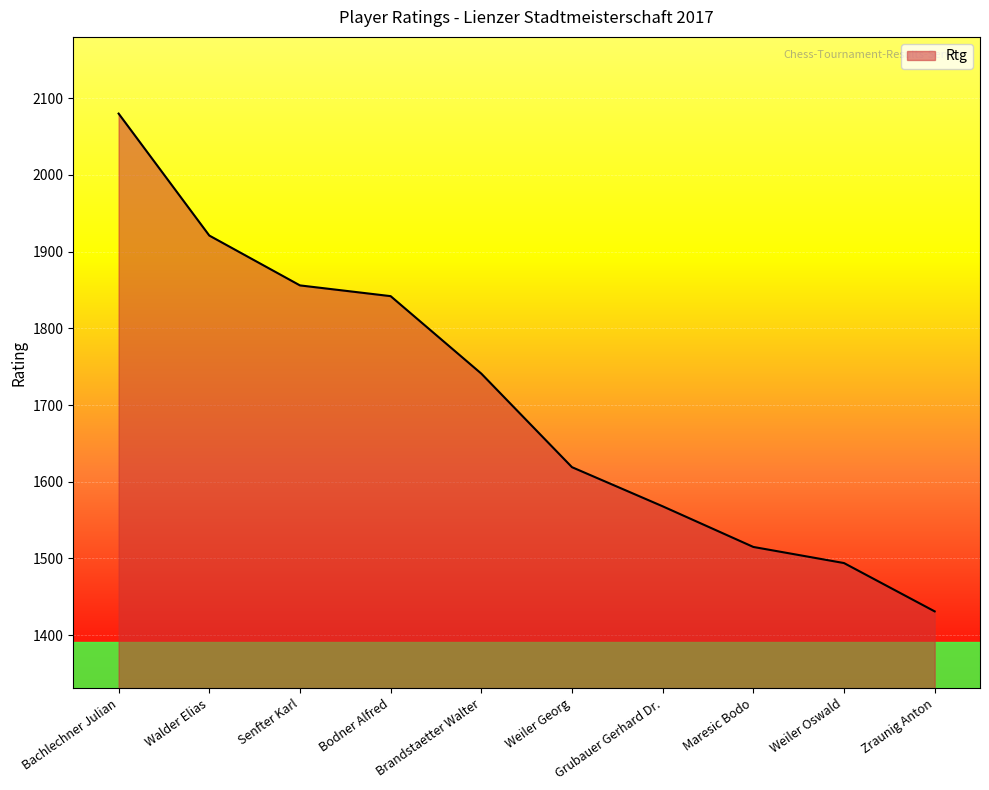

What value does the data have at Weiler Georg?

1619